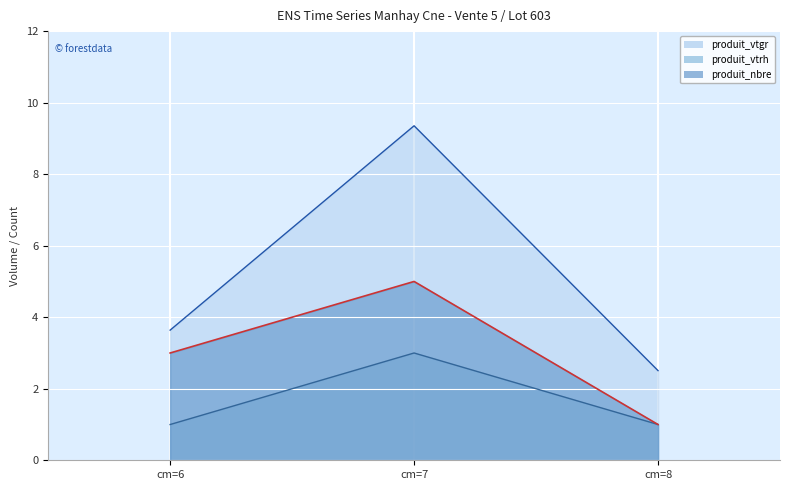

Does the chart display data point markers on the line(s)?

No